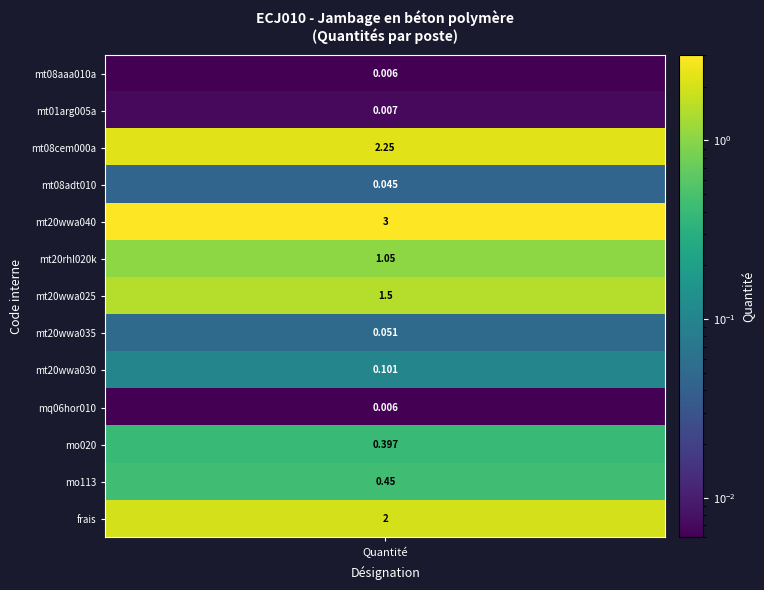

Reading left to right, what are all the values shown in this chart?

values=0.0	1=0.0	2=2.2	3=0.0	4=3.0	5=1.1	6=1.5	7=0.1	8=0.1	9=0.0	10=0.4	11=0.5	12=2.0